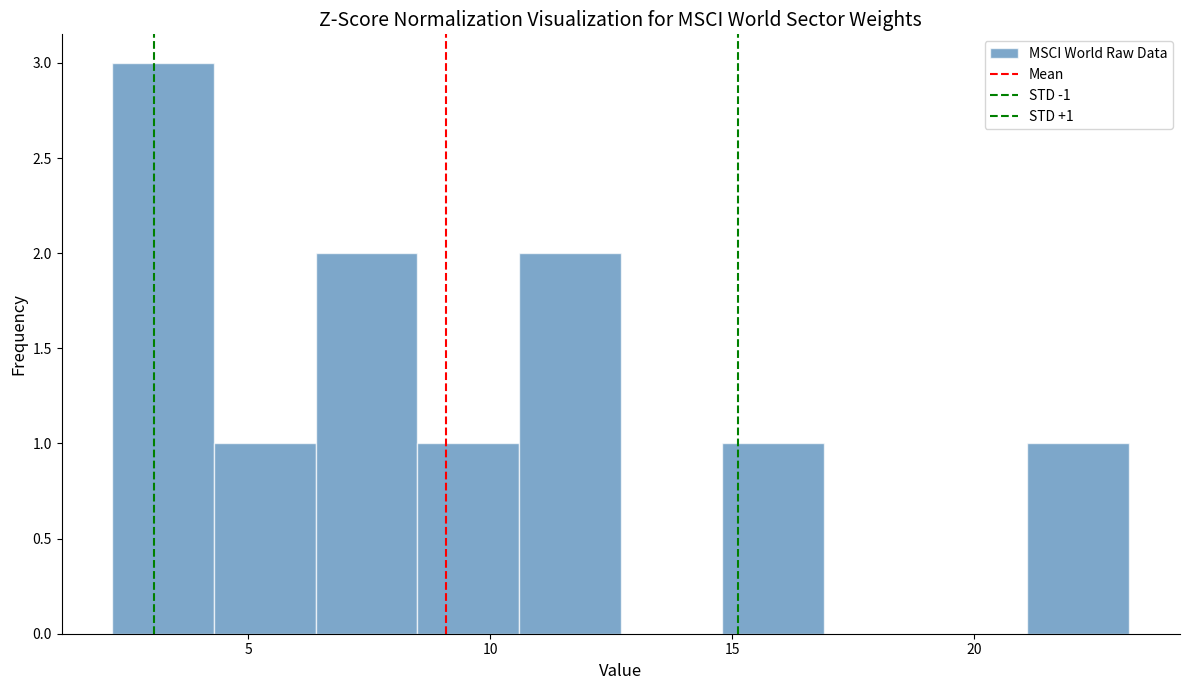

Over which range of the x-axis is the bar tallest?

2.2 to 4.3